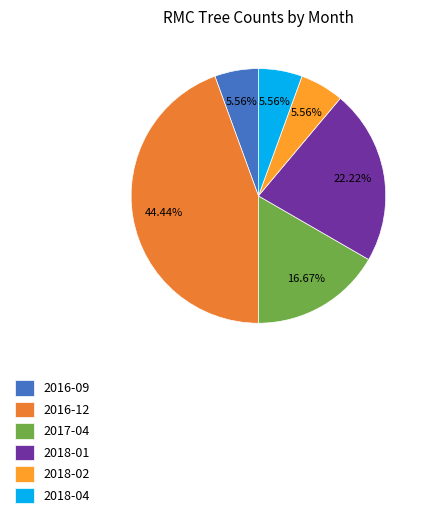

Approximately how many times larger is the value at 2018-01 compared to 2016-12?

0.5